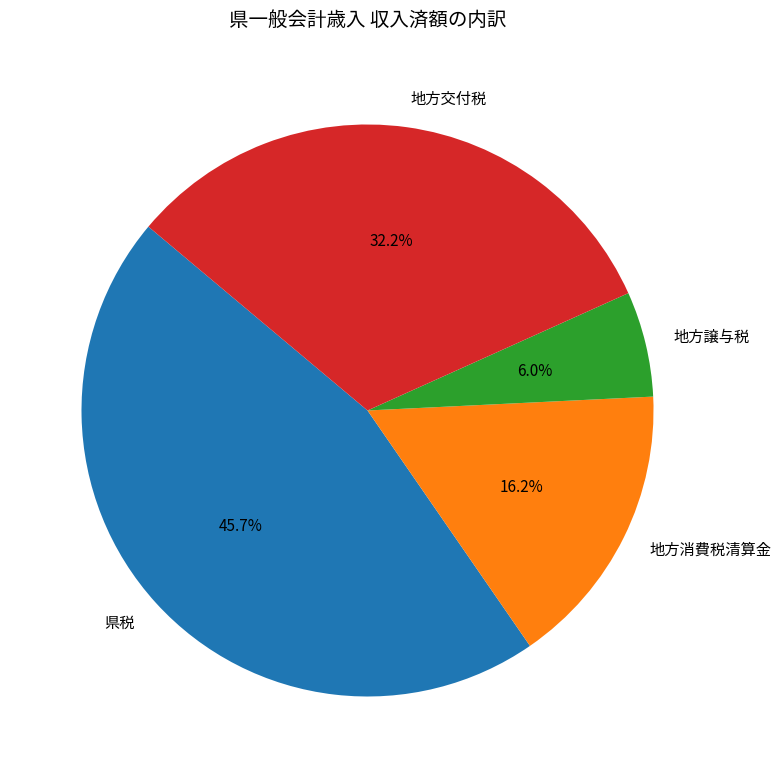

Does 地方交付税 represent more than half of the total?

No